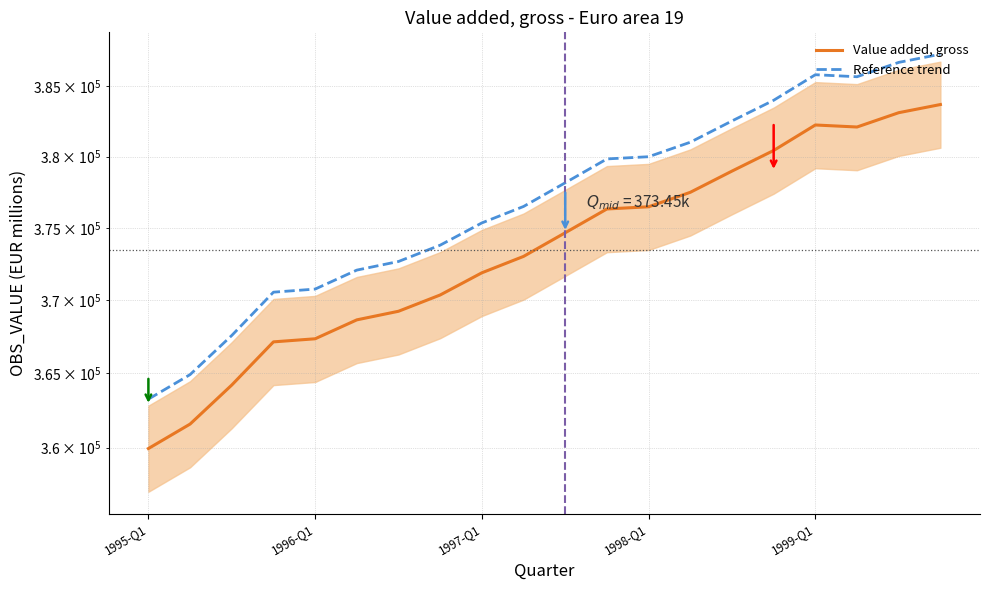

What is the value of the Value added, gross point at the 8th from the left?

370360.9